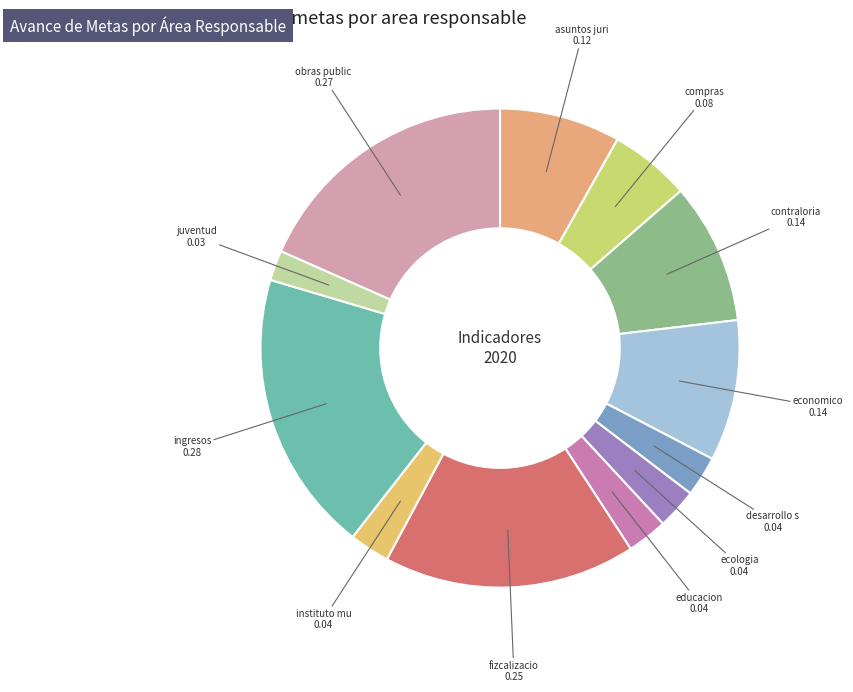

Which category has the biggest portion of the pie?

ingresos